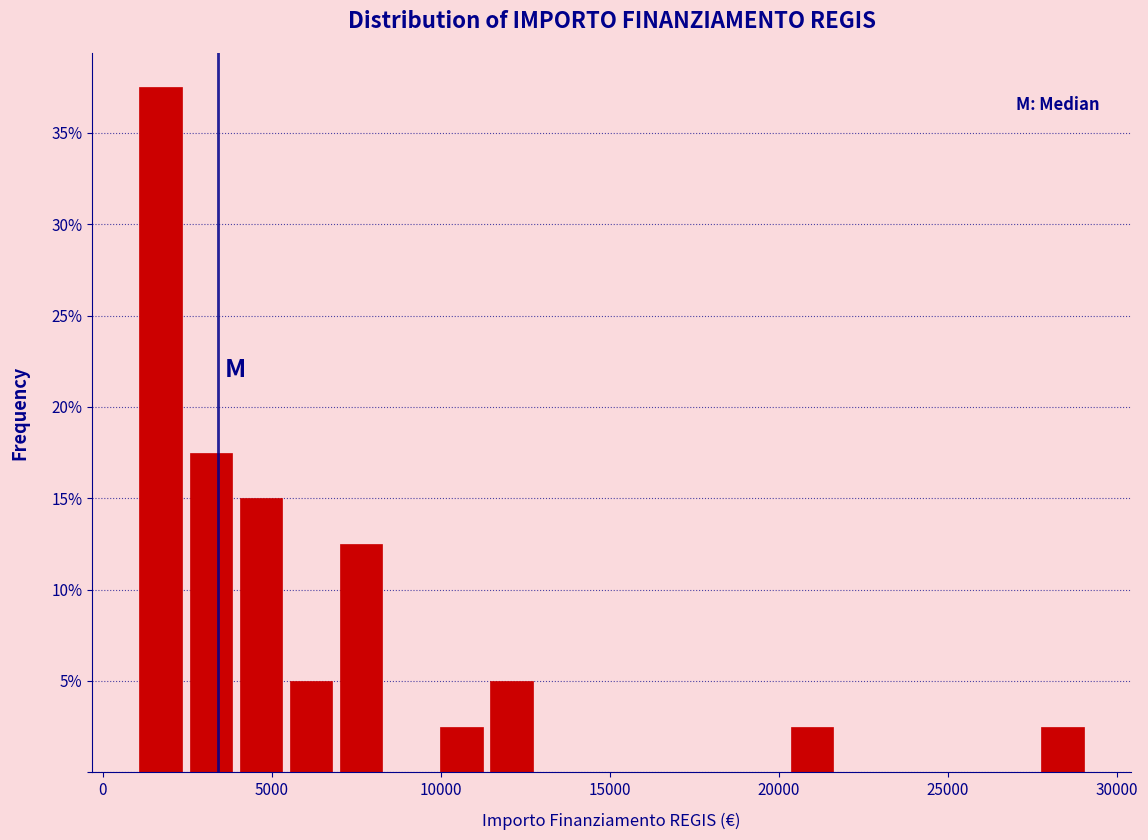

Around what value on the x-axis is the tallest bar? Give the approximate position of its centre, as read against the axis.

1500